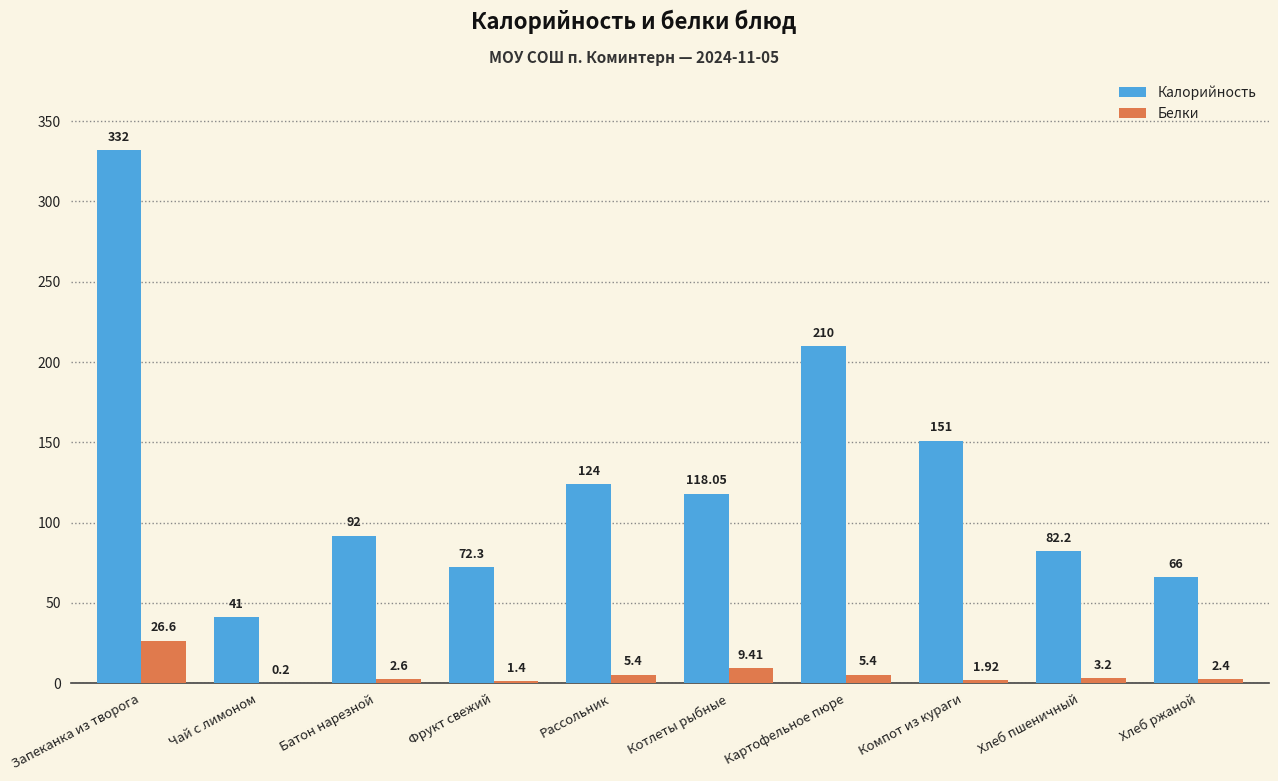

What is the sum of the Калорийность values at Компот из кураги and Чай с лимоном?

192.0